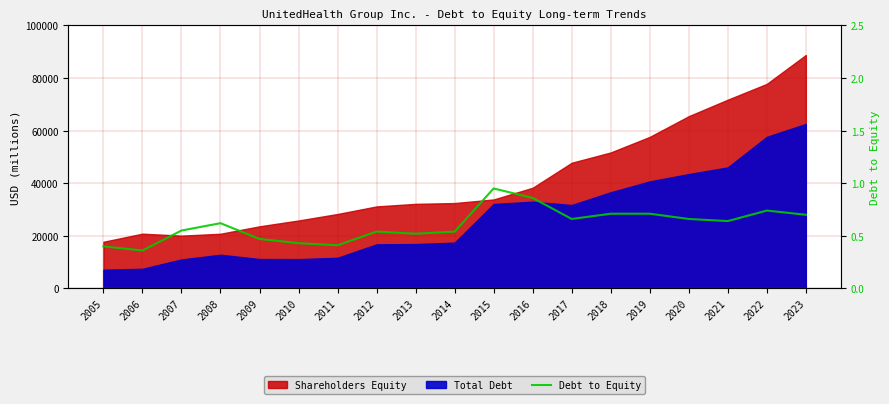

What is the average value?

0.6